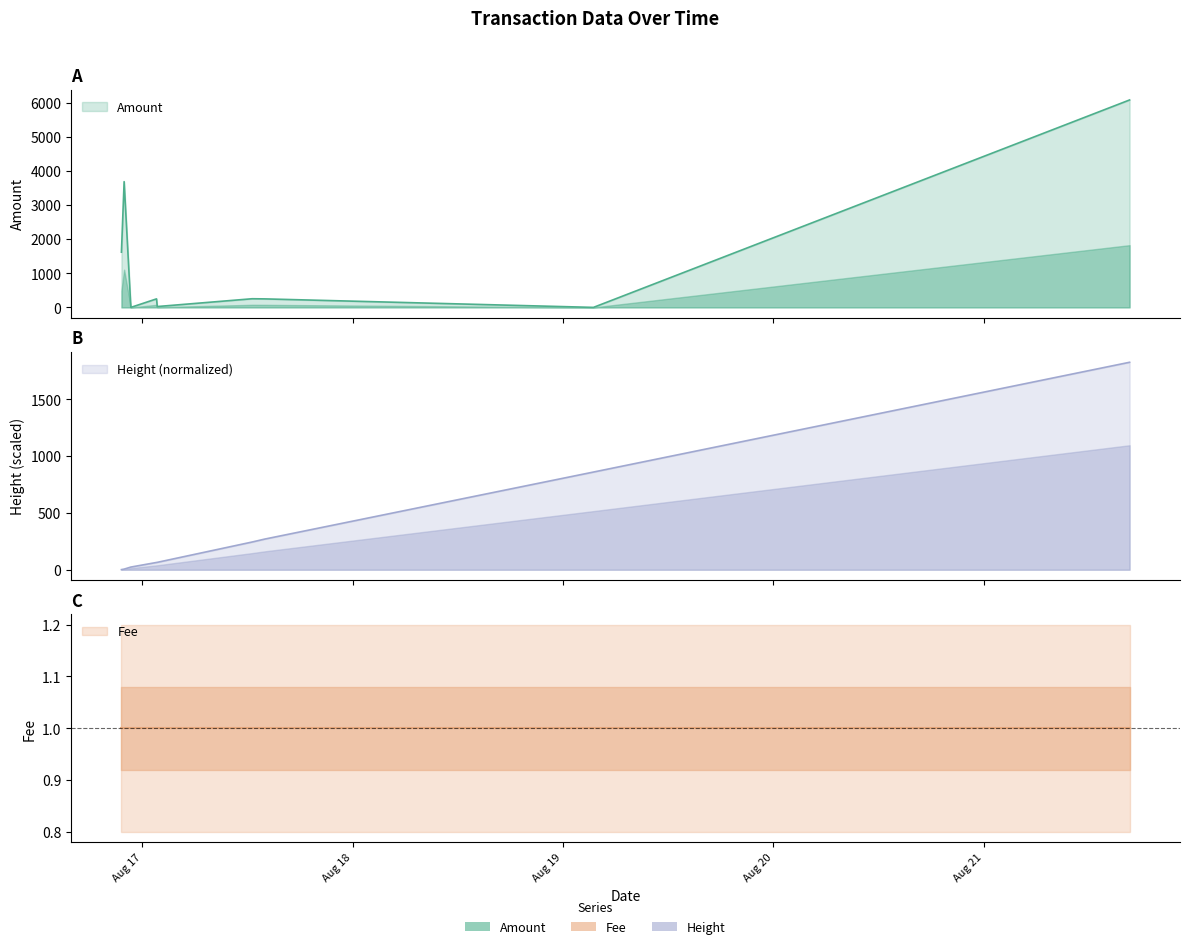

Is the value of Height at 2015-08-17 12:31:50 greater than the value of Amount at 2015-08-17 01:42:04?

Yes